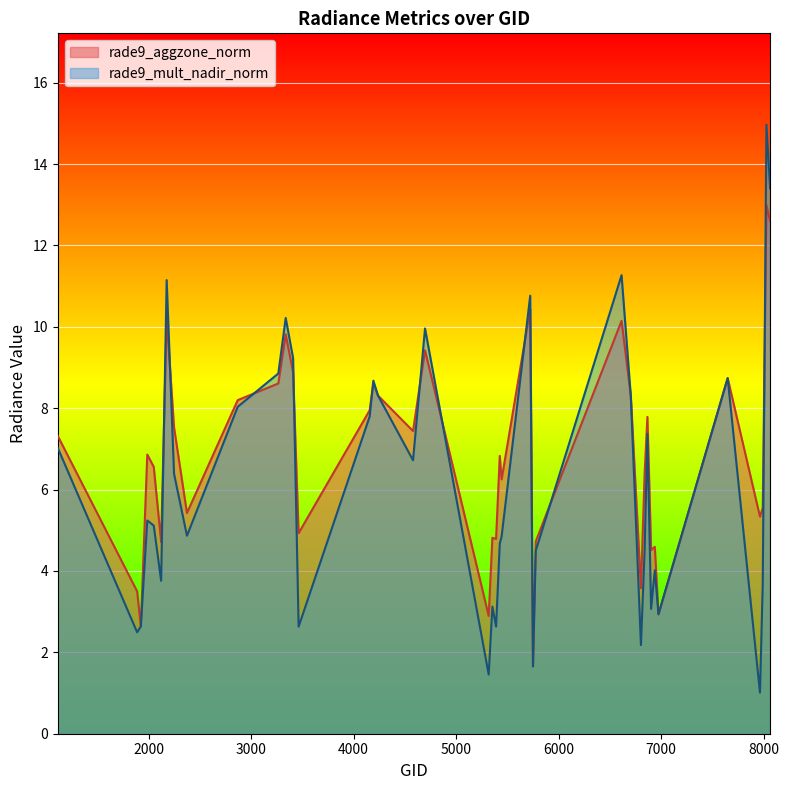

What is the sum of the rade9_aggzone_norm values at 5426 and 1889?

10.3